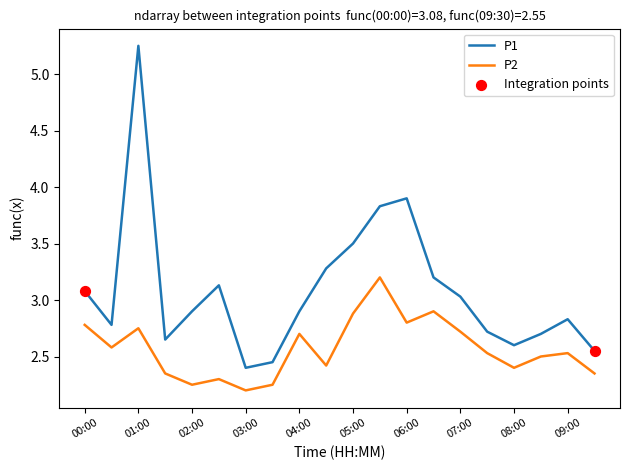

Which series has the largest range (max minus min)?

P1